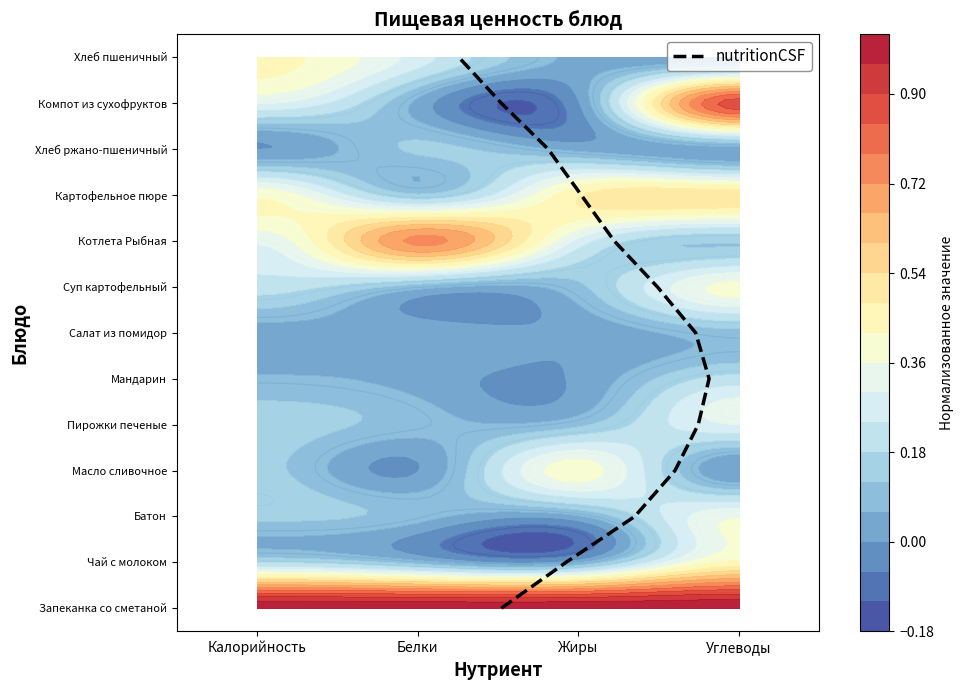

How many data points are less than 6?

6